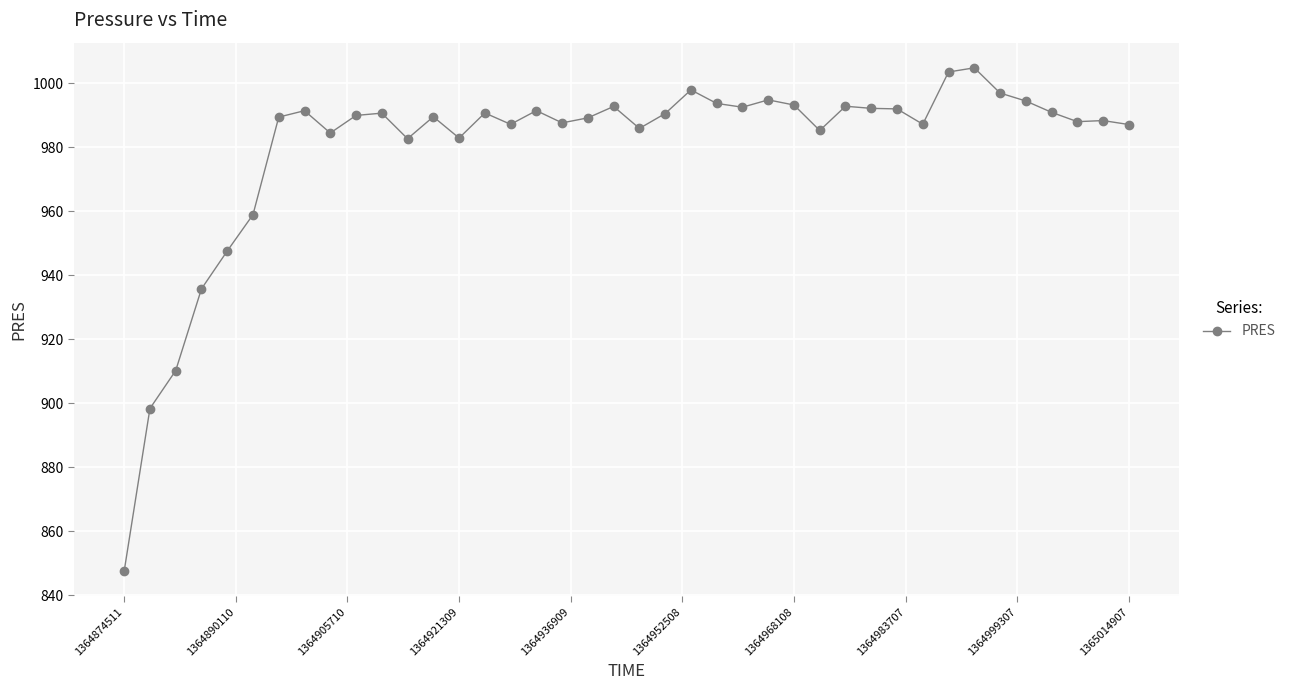

What is the difference between the maximum and minimum values?

157.3